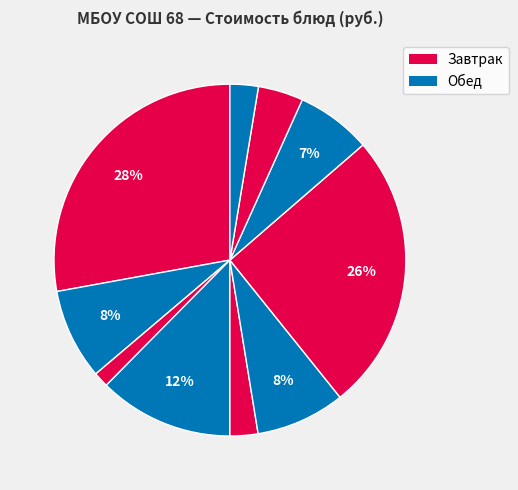

Rank the categories by value from lowest to highest.

Булочка (завтрак), Салат из капусты, Булочка (обед), Компот из яблок, Рис припущенный, Борщ, Чай с молоком, Мандарины свежие, Шницель мясной, Запеканка из творога